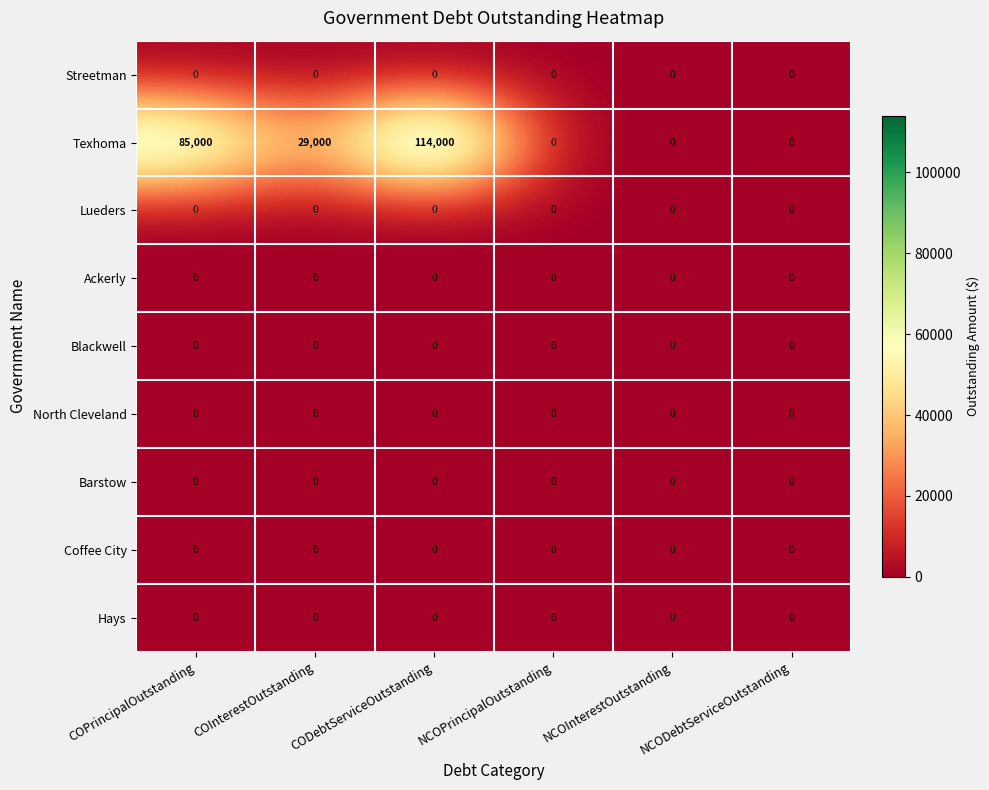

Read the Texhoma value at CODebtServiceOutstanding.

114000